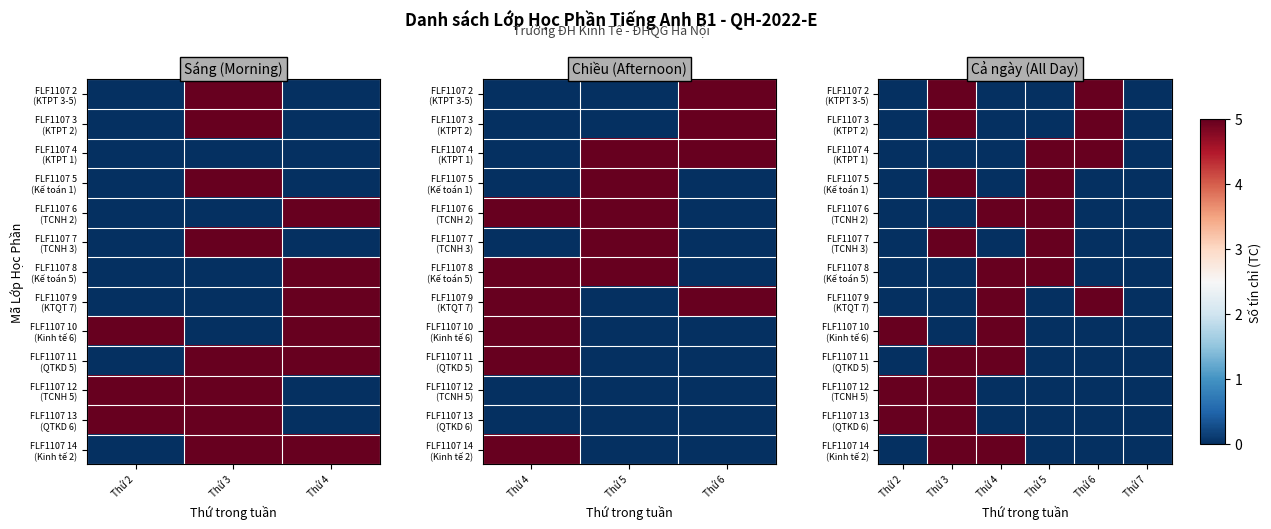

What is the total value across all series at Thứ 5?

25